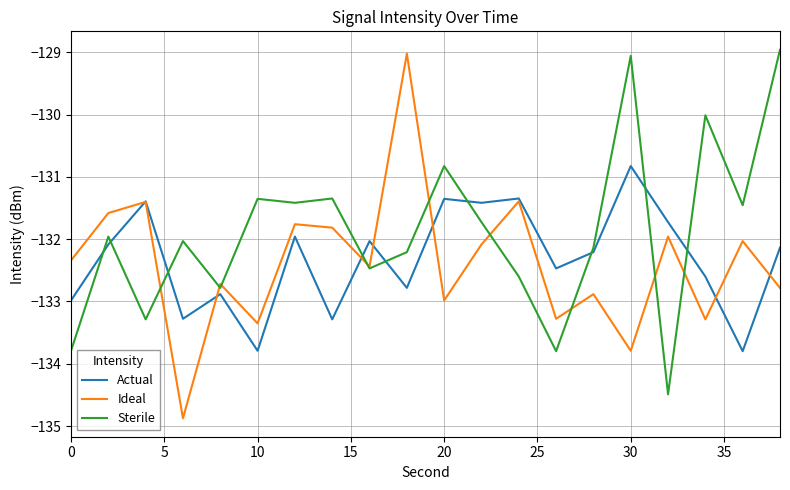

Which series has the largest total across all categories?

Sterile